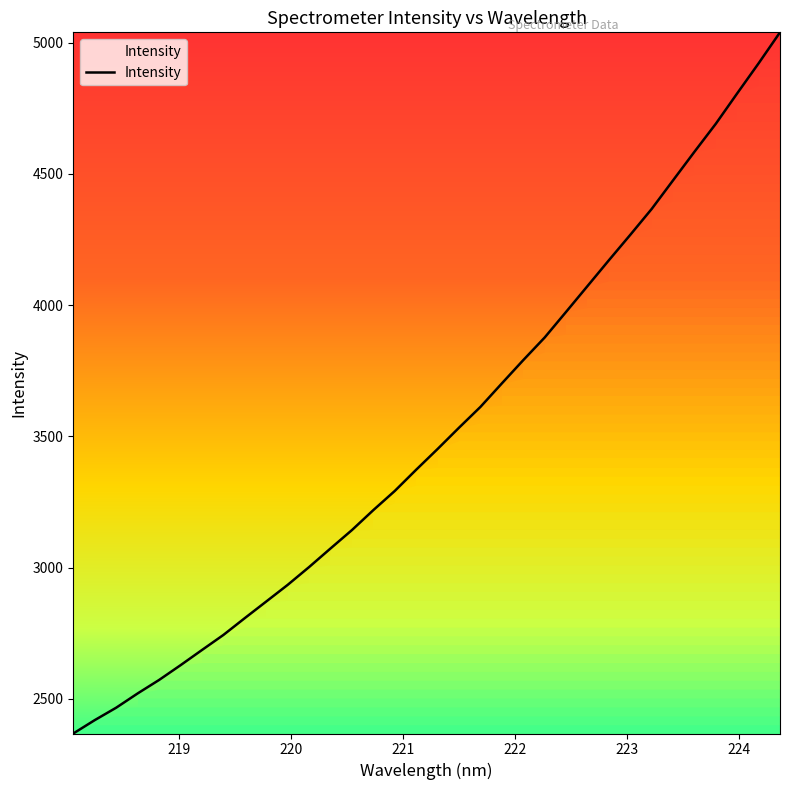

What is the difference between the maximum and minimum values?

2671.2